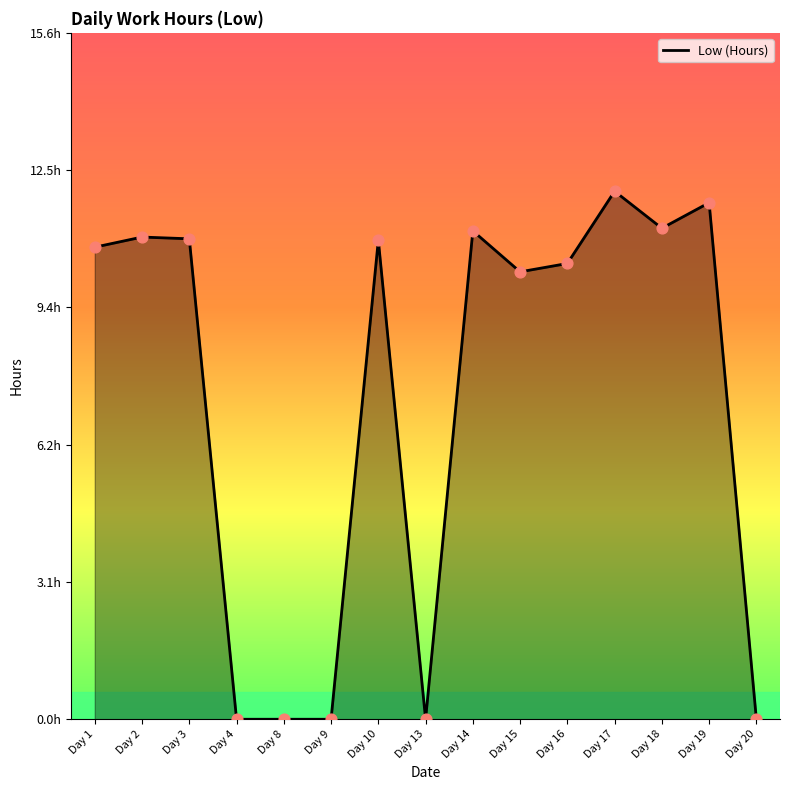

Which has a higher value, Day 1 or Day 8?

Day 1